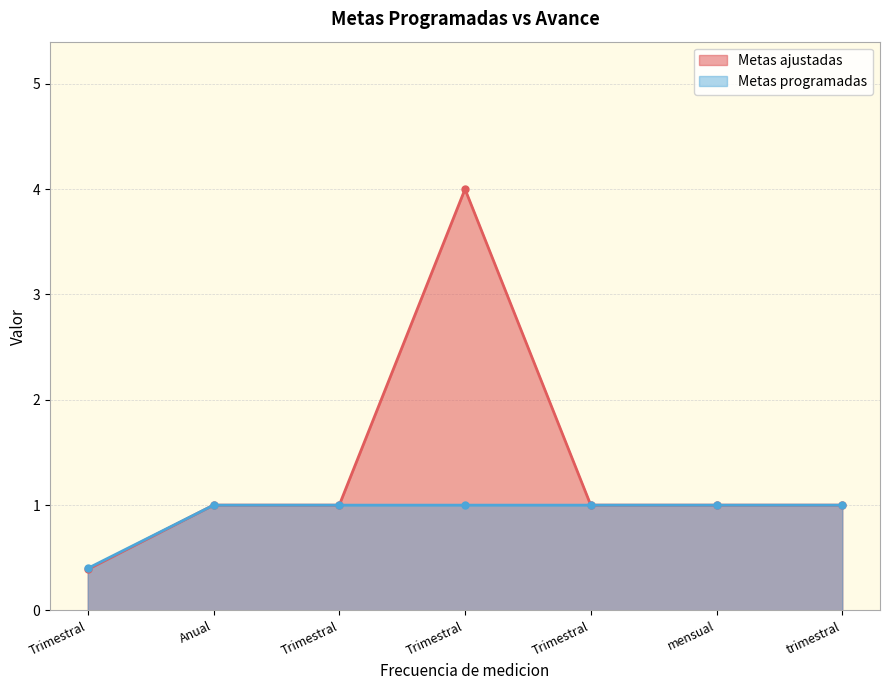

At which label does Metas ajustadas first exceed 1?

Trimestral